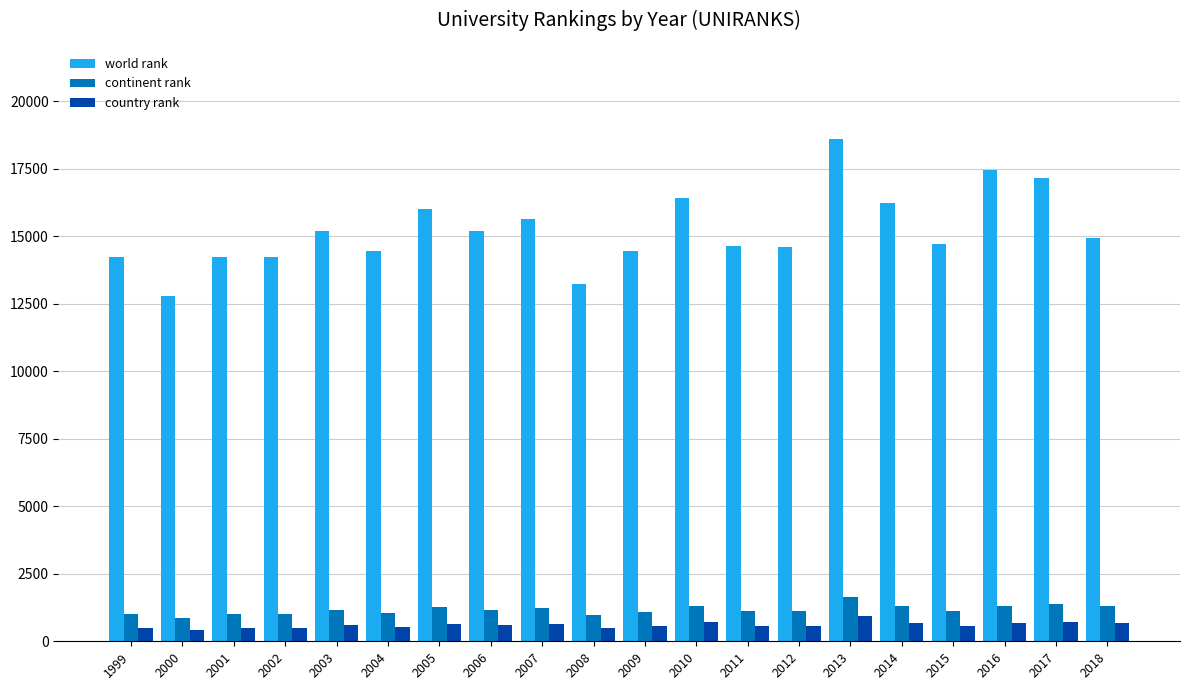

The continent rank series shows 1315 at 2010. True or false?

True